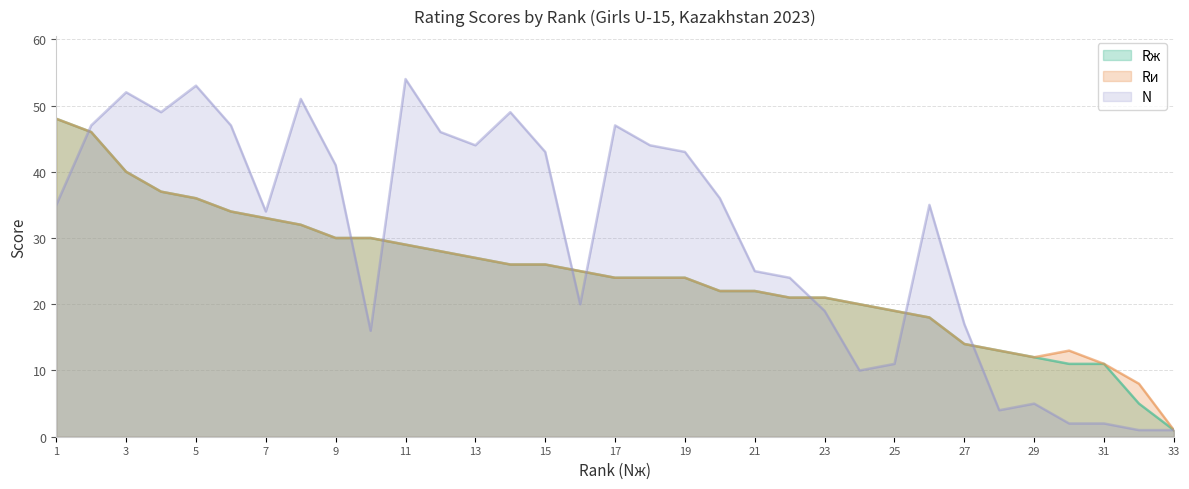

What is the greatest value displayed?

54